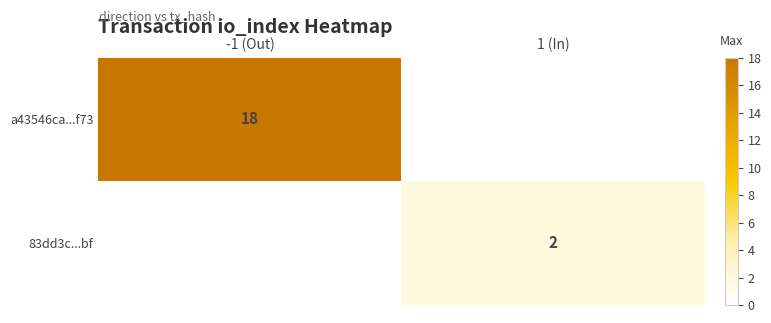

What is the total value across all series at 1 (In)?

2